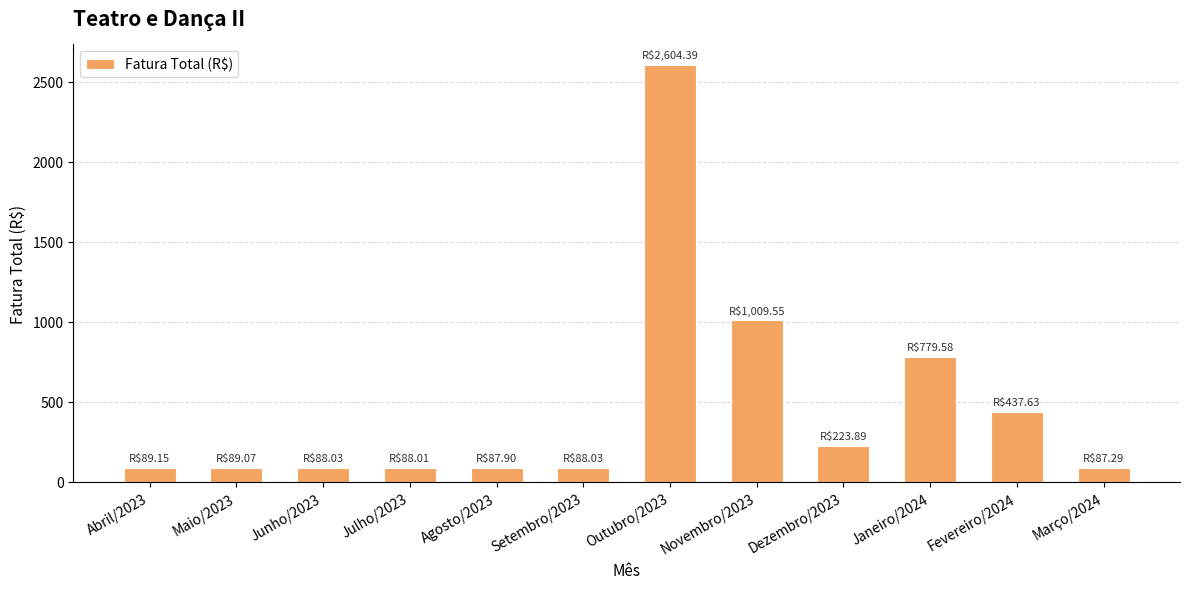

What is the ratio of the value at Outubro/2023 to the value at Julho/2023?

29.6